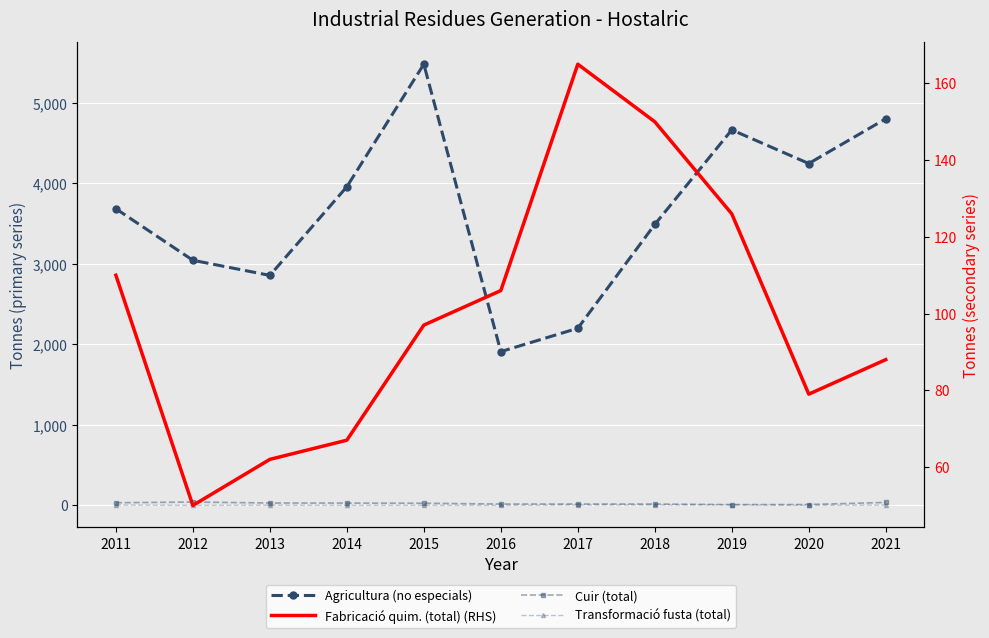

Is the value of Agricultura (no especials) at 2020 greater than the value of Fabricació quim. (total) at 2015?

Yes